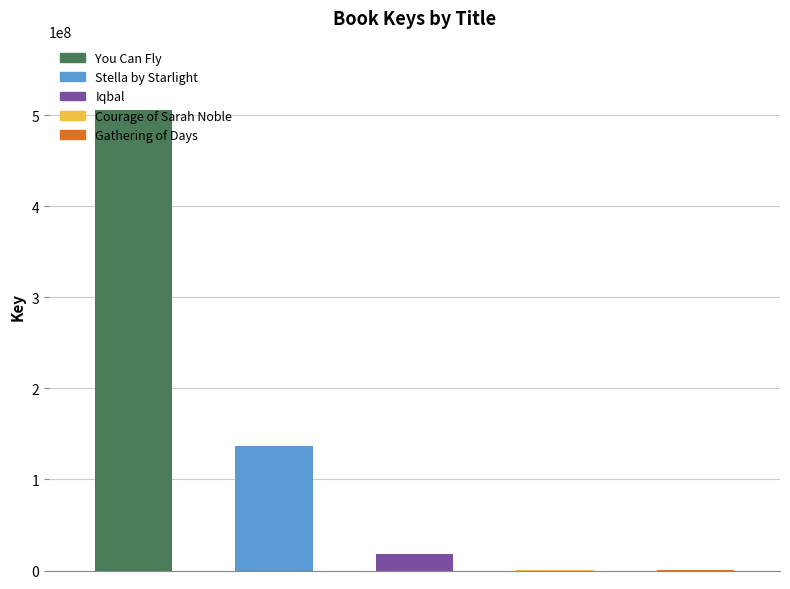

List the labels in order of value, largest first.

You Can Fly, Stella by Starlight, Iqbal, Gathering of Days, Courage of Sarah Noble